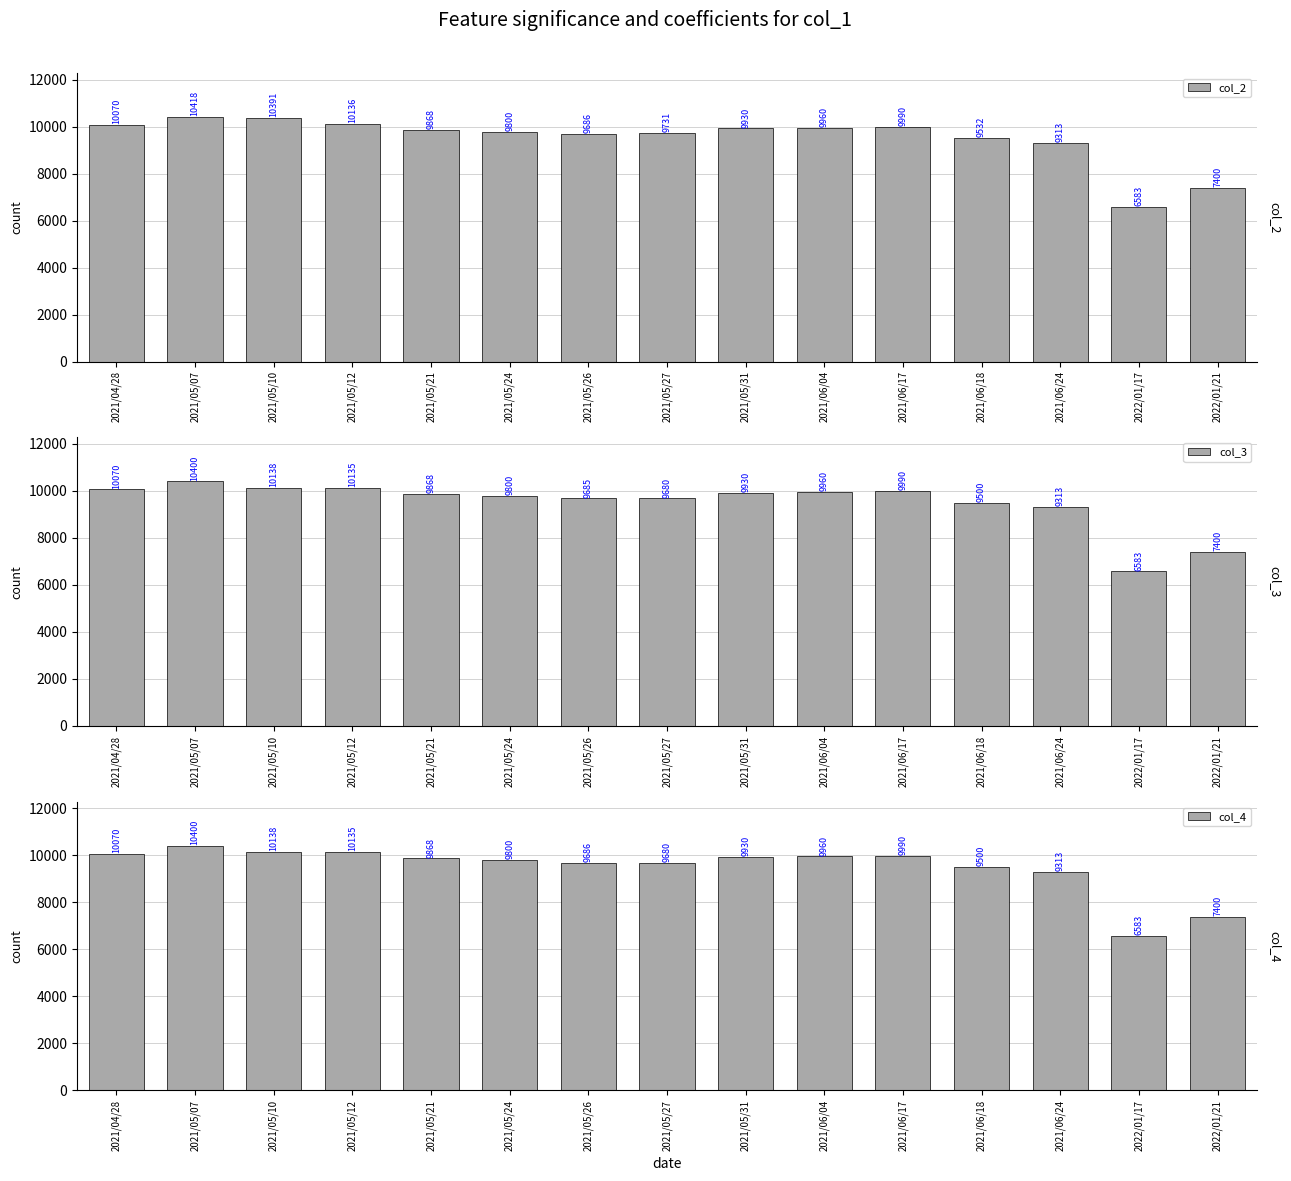

Which category has the lowest value across all series?

2022/01/17